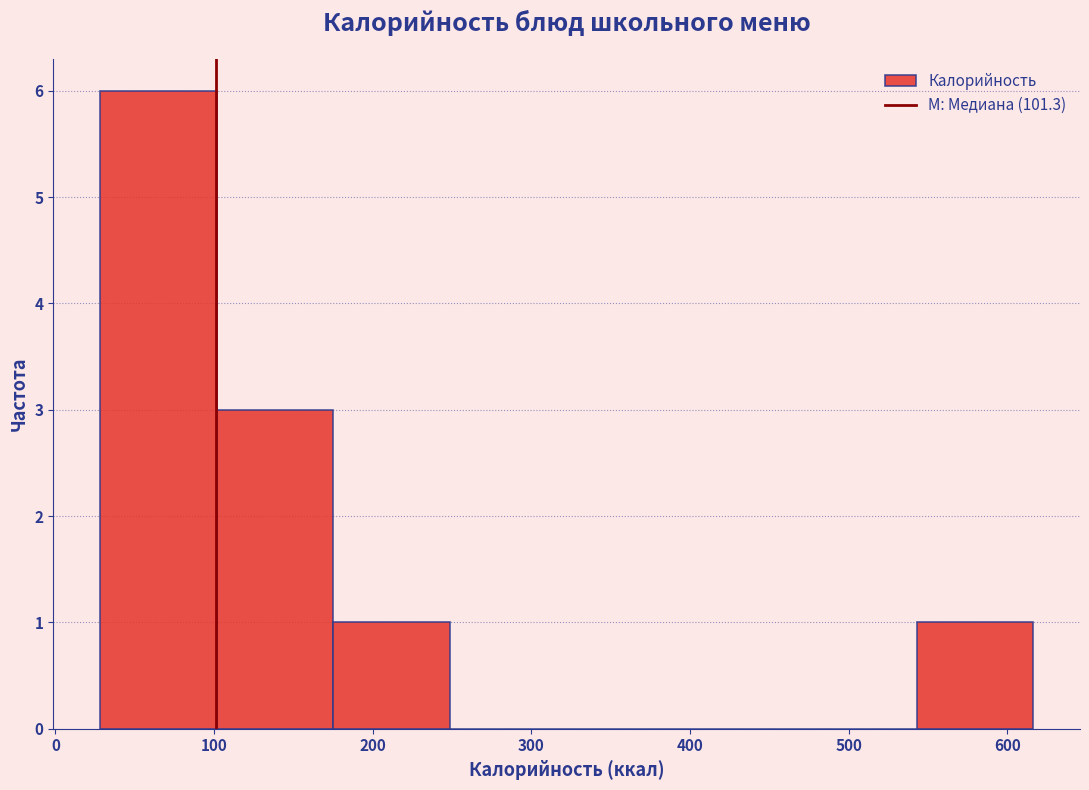

Reading left to right, transcribe this chart: for each bar, give the range it covers on the x-axis and its height. Neither the bar edges nor the heights are printed on the chart, so give them approximately, as read against the axes.

30 to 100: 6
100 to 180: 3
180 to 250: 1
250 to 320: 0
320 to 400: 0
400 to 470: 0
470 to 540: 0
540 to 620: 1